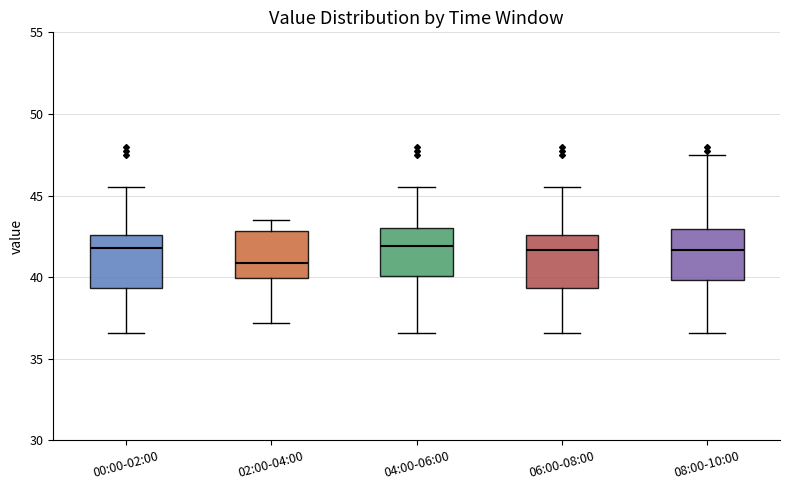

Reading left to right, transcribe this box plot: for each box, give where its median line is, the range the box spans, and where its two whiskers end, as read against the y-axis. The values are not printed on the chart, so give them approximately, as read against the axis.

00:00-02:00: median 42.0, box 39.5 to 42.5, whiskers 36.5 to 45.5
02:00-04:00: median 41.0, box 40.0 to 43.0, whiskers 37.0 to 43.5
04:00-06:00: median 42.0, box 40.0 to 43.0, whiskers 36.5 to 45.5
06:00-08:00: median 41.5, box 39.5 to 42.5, whiskers 36.5 to 45.5
08:00-10:00: median 41.5, box 40.0 to 43.0, whiskers 36.5 to 47.5